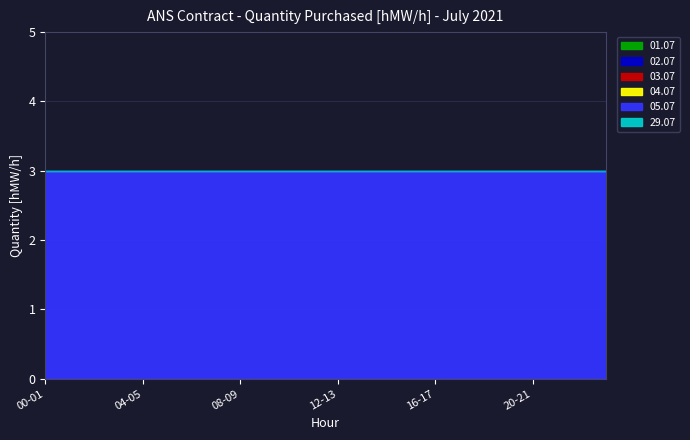

Reading left to right, extract all data points from this chart.

01.07: 00-01=0	01-02=0	02-03=0	03-04=0	04-05=0	05-06=0	06-07=0	07-08=0	08-09=0	09-10=0	10-11=0	11-12=0	12-13=0	13-14=0	14-15=0	15-16=0	16-17=0	17-18=0	18-19=0	19-20=0	20-21=0	21-22=0	22-23=0	23-24=0
02.07: 00-01=0	01-02=0	02-03=0	03-04=0	04-05=0	05-06=0	06-07=0	07-08=0	08-09=0	09-10=0	10-11=0	11-12=0	12-13=0	13-14=0	14-15=0	15-16=0	16-17=0	17-18=0	18-19=0	19-20=0	20-21=0	21-22=0	22-23=0	23-24=0
03.07: 00-01=0	01-02=0	02-03=0	03-04=0	04-05=0	05-06=0	06-07=0	07-08=0	08-09=0	09-10=0	10-11=0	11-12=0	12-13=0	13-14=0	14-15=0	15-16=0	16-17=0	17-18=0	18-19=0	19-20=0	20-21=0	21-22=0	22-23=0	23-24=0
04.07: 00-01=0	01-02=0	02-03=0	03-04=0	04-05=0	05-06=0	06-07=0	07-08=0	08-09=0	09-10=0	10-11=0	11-12=0	12-13=0	13-14=0	14-15=0	15-16=0	16-17=0	17-18=0	18-19=0	19-20=0	20-21=0	21-22=0	22-23=0	23-24=0
05.07: 00-01=3	01-02=3	02-03=3	03-04=3	04-05=3	05-06=3	06-07=3	07-08=3	08-09=3	09-10=3	10-11=3	11-12=3	12-13=3	13-14=3	14-15=3	15-16=3	16-17=3	17-18=3	18-19=3	19-20=3	20-21=3	21-22=3	22-23=3	23-24=3
29.07: 00-01=0	01-02=0	02-03=0	03-04=0	04-05=0	05-06=0	06-07=0	07-08=0	08-09=0	09-10=0	10-11=0	11-12=0	12-13=0	13-14=0	14-15=0	15-16=0	16-17=0	17-18=0	18-19=0	19-20=0	20-21=0	21-22=0	22-23=0	23-24=0